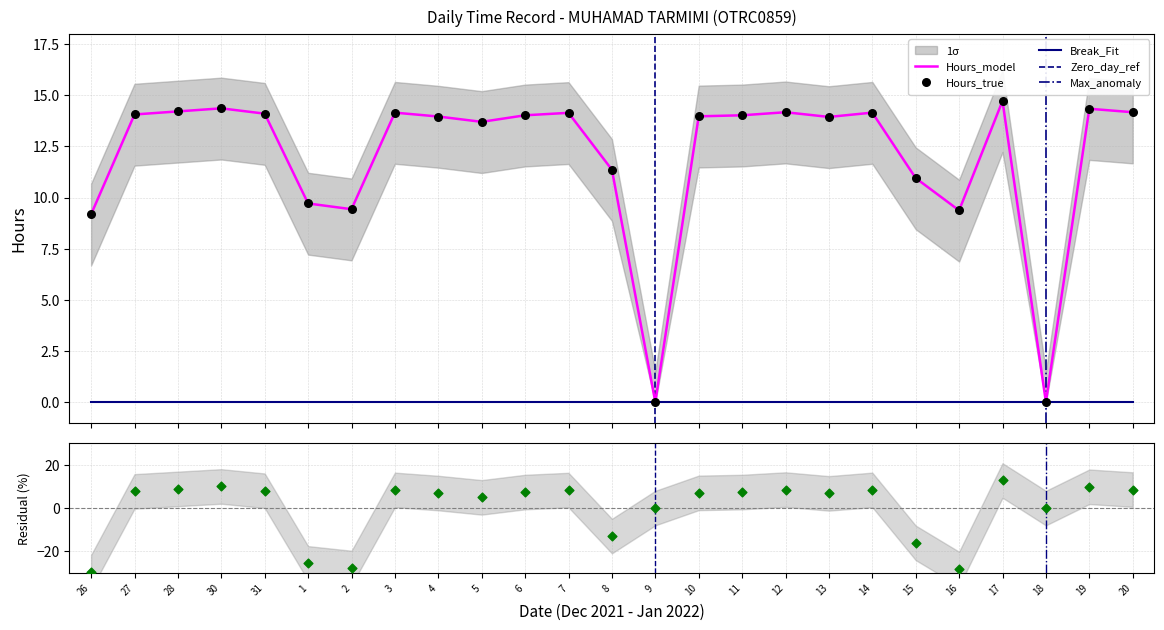

What is the ratio of the value at 17 to the value at 30?

1.0